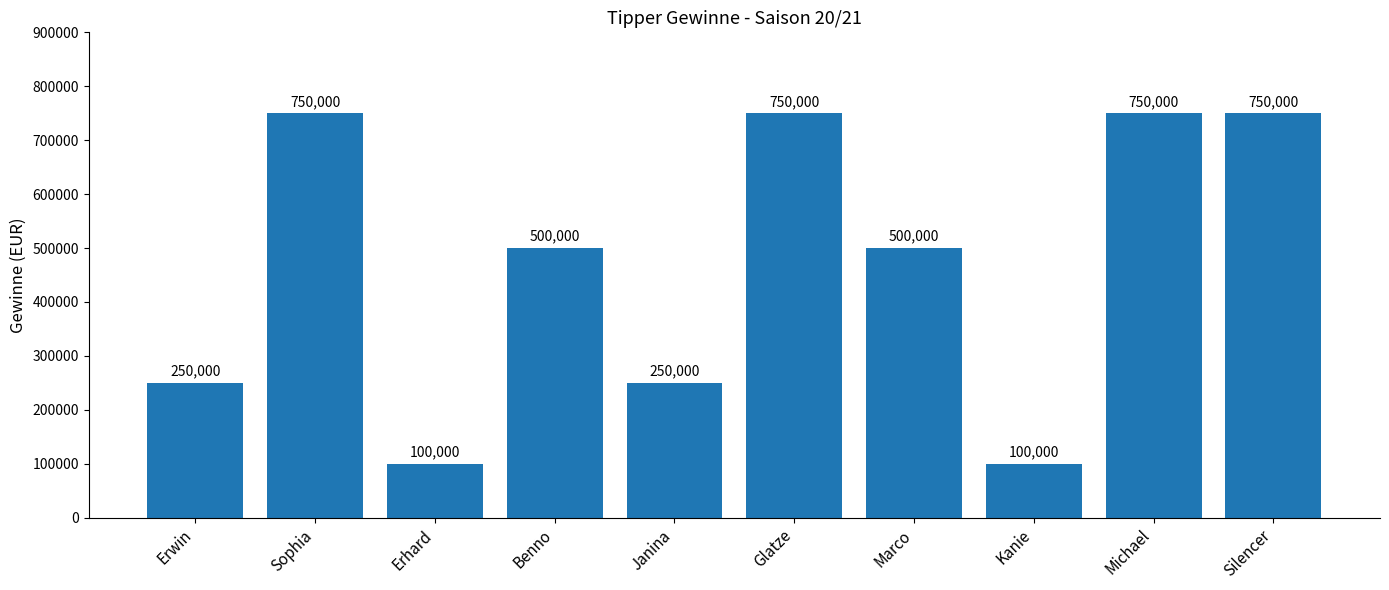

What is the change in value from Sophia to Kanie?

-650000